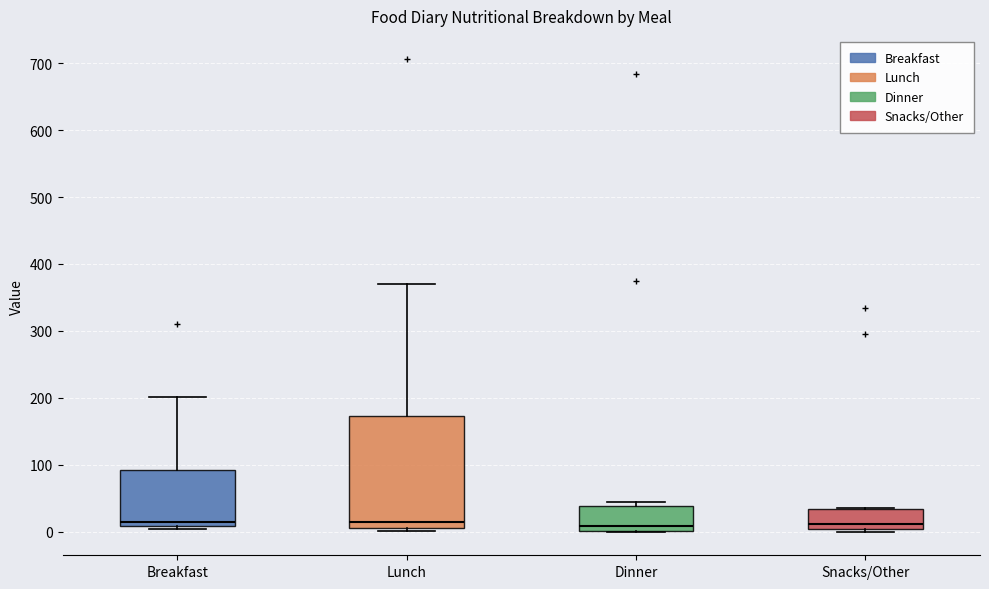

Where does the upper whisker of the box for Breakfast end on the y-axis? The values are not printed on the chart, so give them approximately, as read against the axis.

200